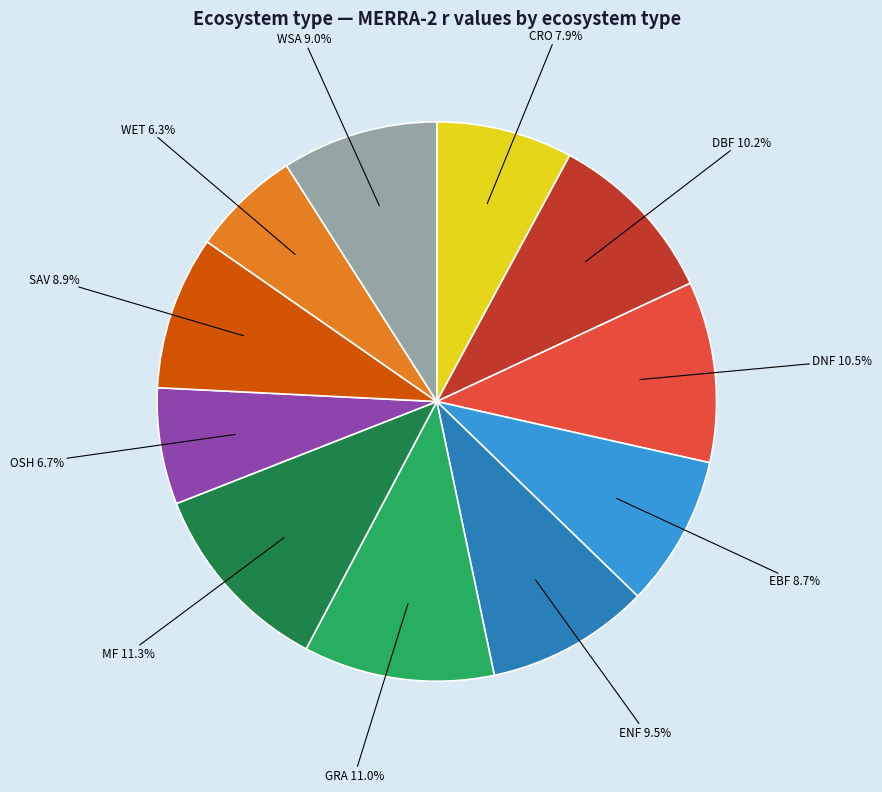

True or false: SAV accounts for 20% of the total.

False